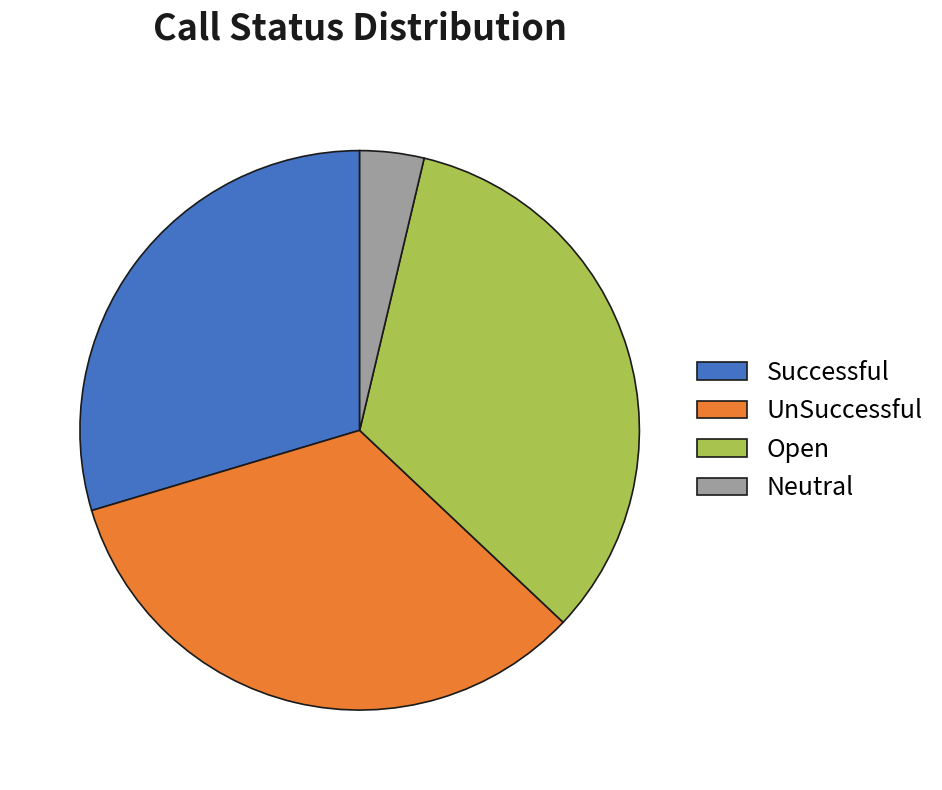

Does UnSuccessful represent more than half of the total?

No